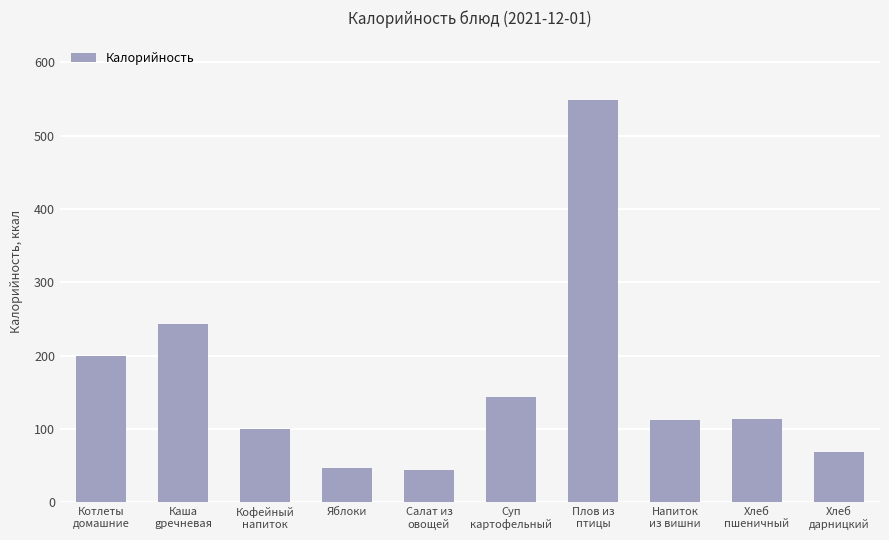

What value does the data have at Плов из
птицы?

549.0